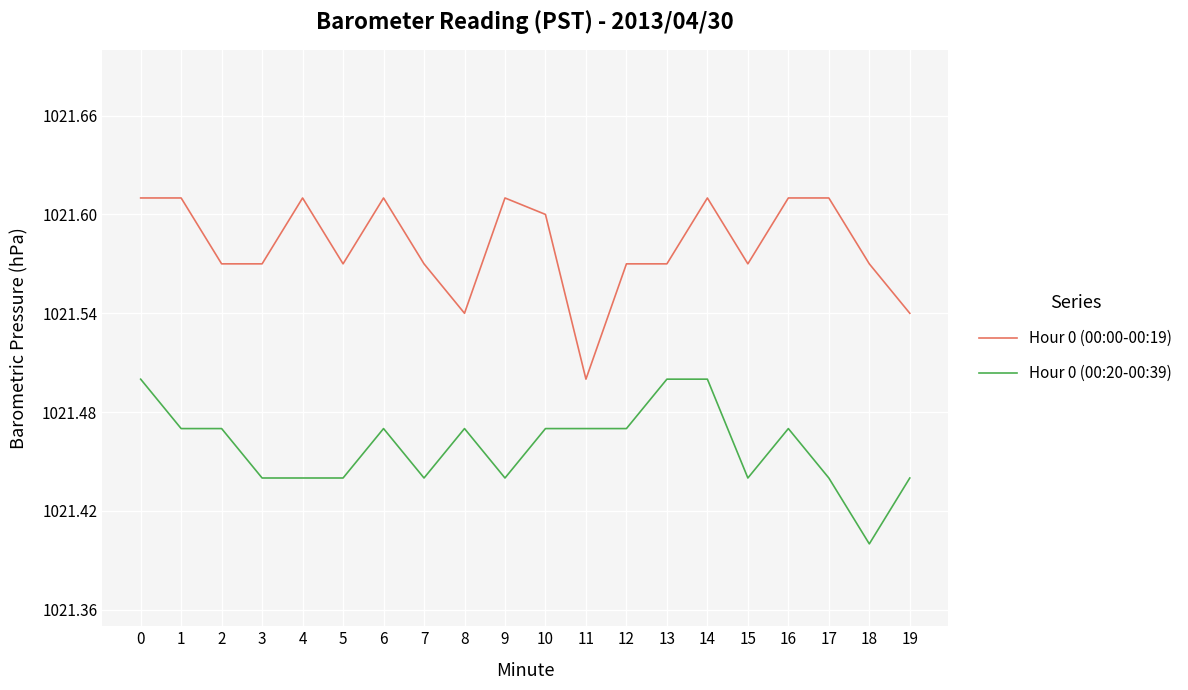

True or false: Hour 0 (00:00-00:19) has a value of 559.5 at 15.

False